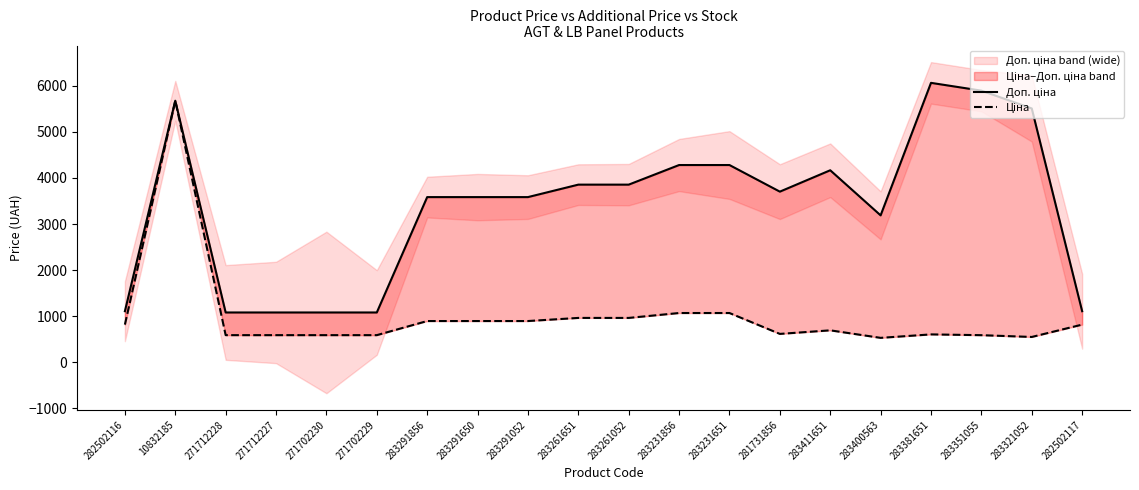

Is it true that Ціна equals 589.9 at 271702229?

True